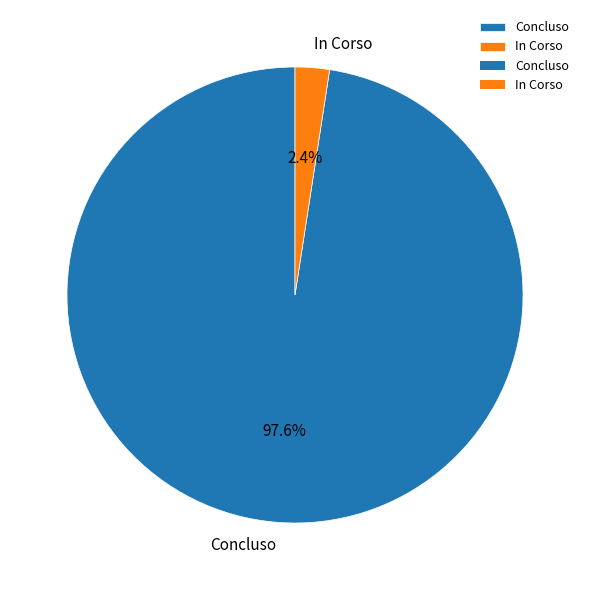

How many segments does this pie chart have?

2